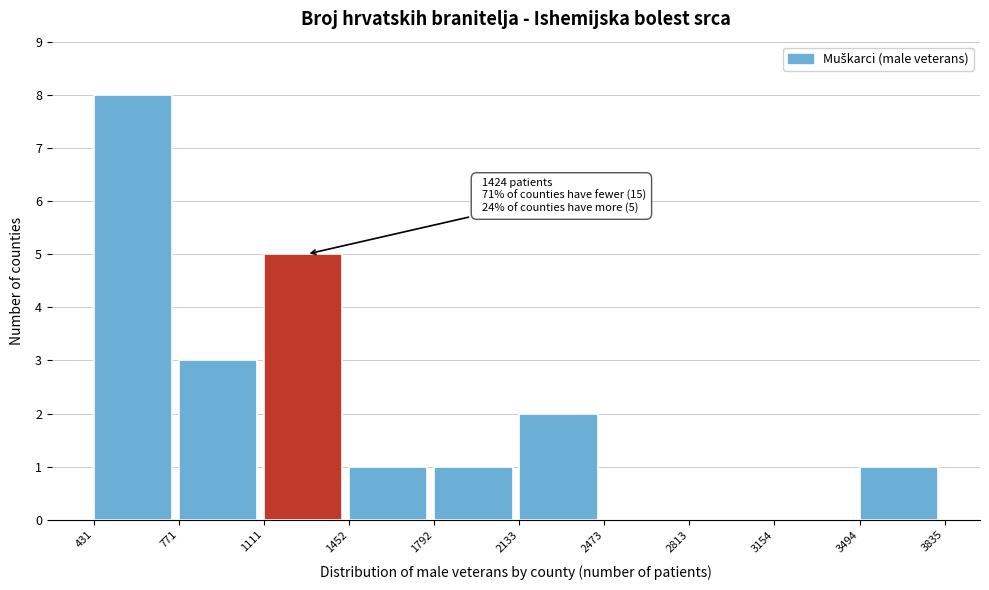

Over which range of the x-axis is the bar tallest?

431 to 771